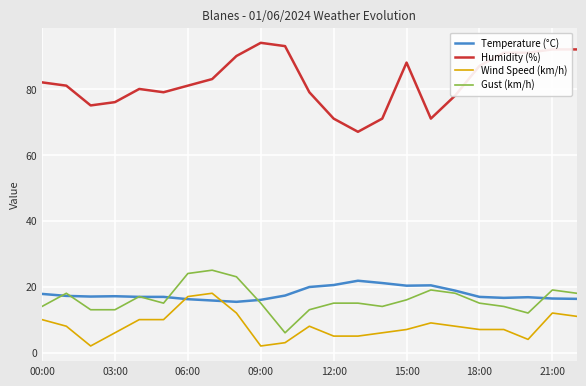

What is the highest value of the Temperature (°C) series?

21.8